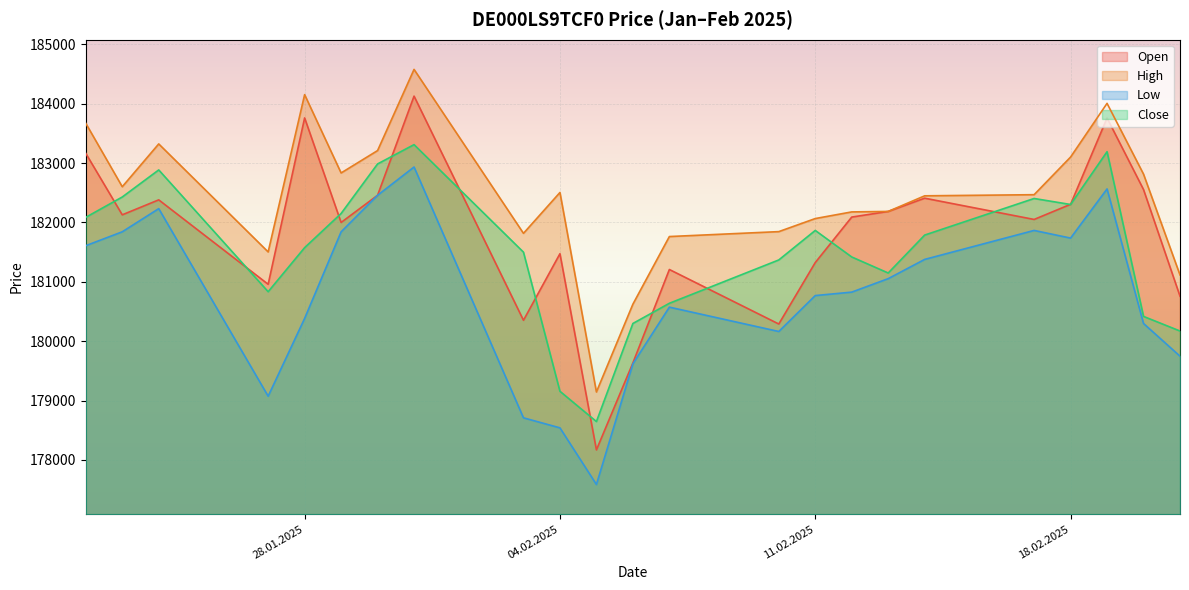

What are all the series names shown in the legend?

Open, High, Low, Close